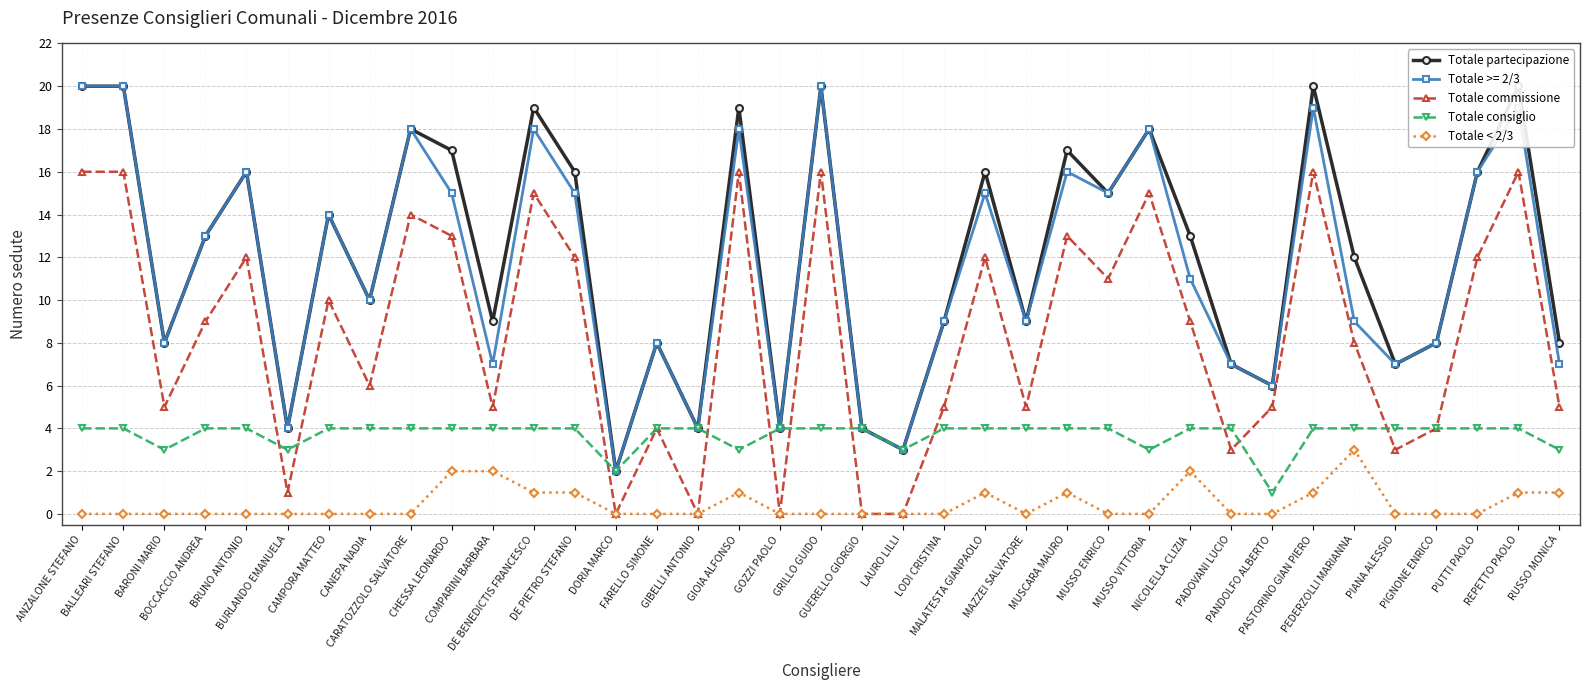

Count the Totale < 2/3 values in the range 0 to 1.

33